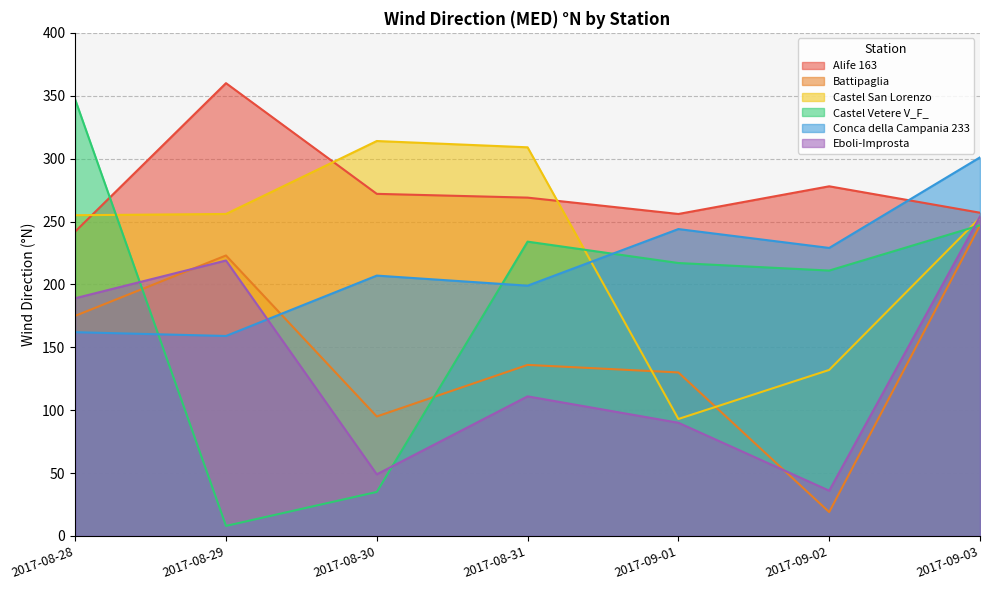

The Alife 163 series shows 430 at 2017-09-02. True or false?

False